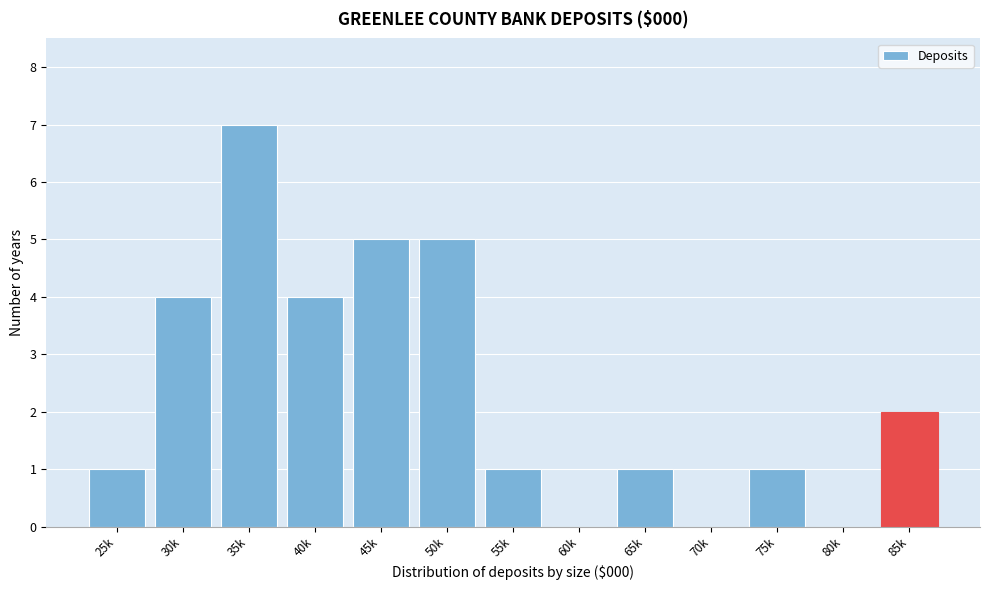

Reading left to right, list all the values displayed in this chart.

25k=1	30k=4	35k=7	40k=4	45k=5	50k=5	55k=1	60k=0	65k=1	70k=0	75k=1	80k=0	85k=2